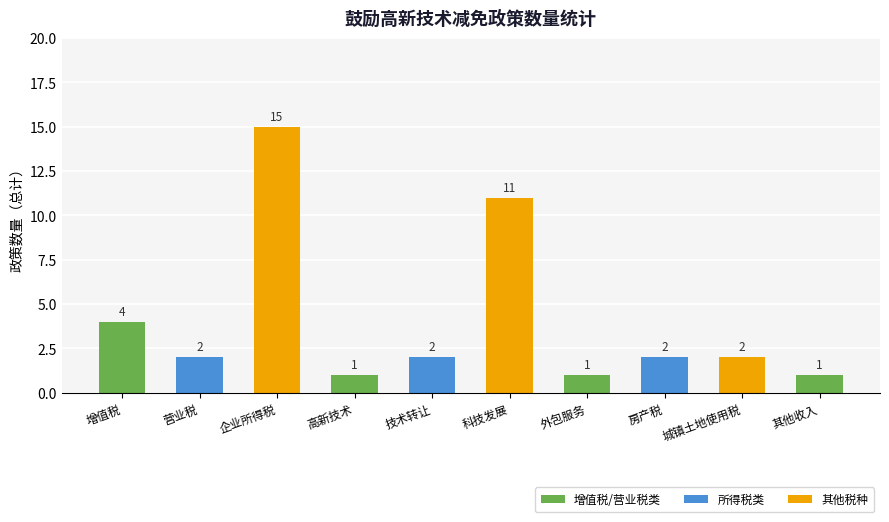

How many data points are less than 2?

3